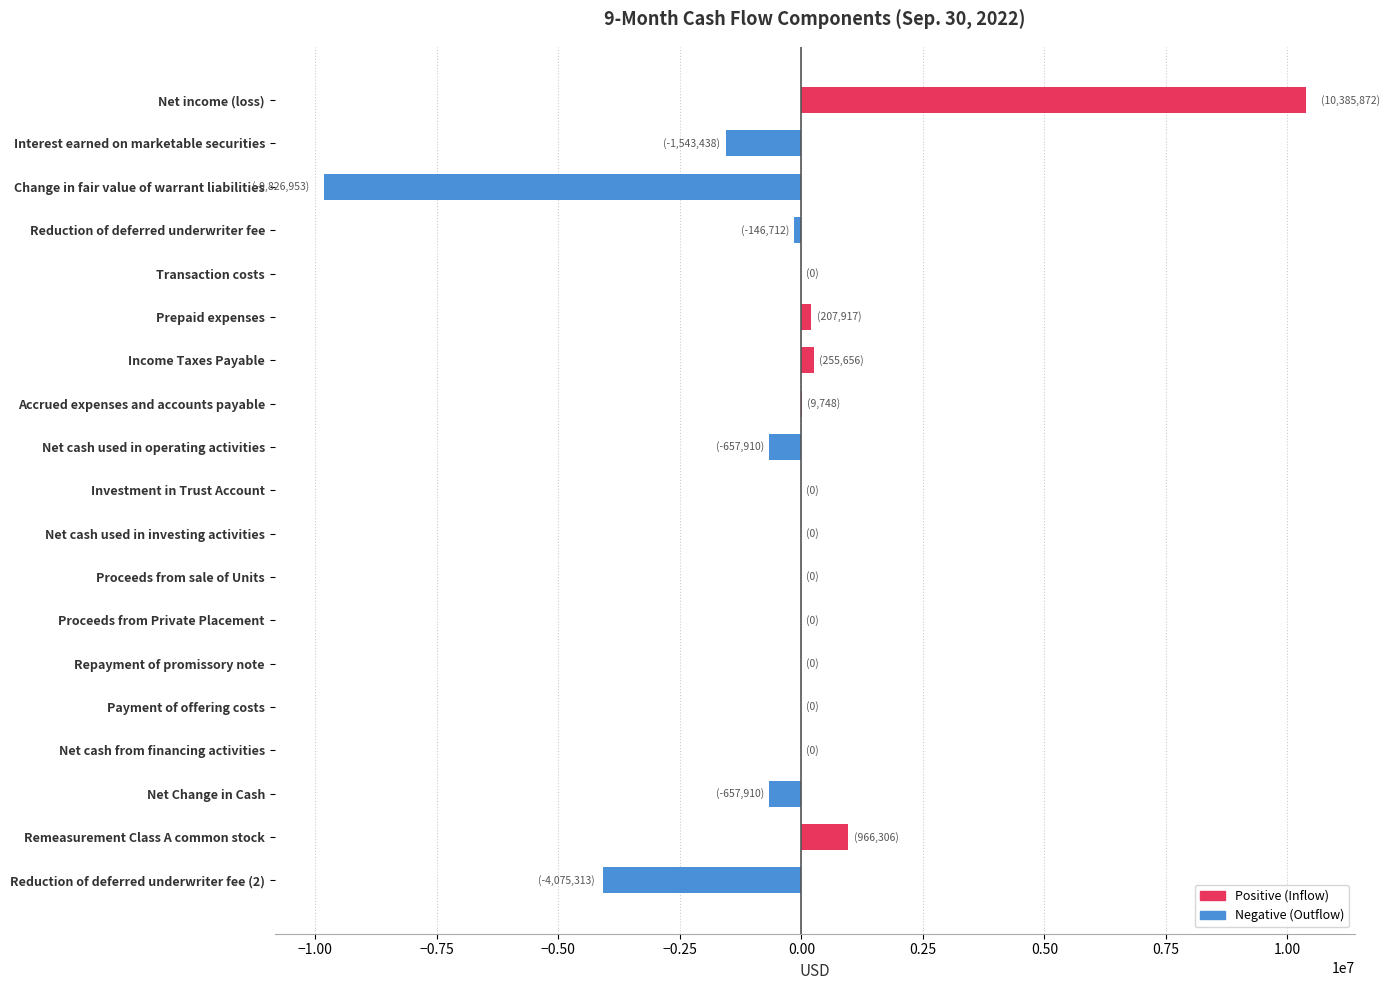

What is the maximum value shown in the chart?

10385872